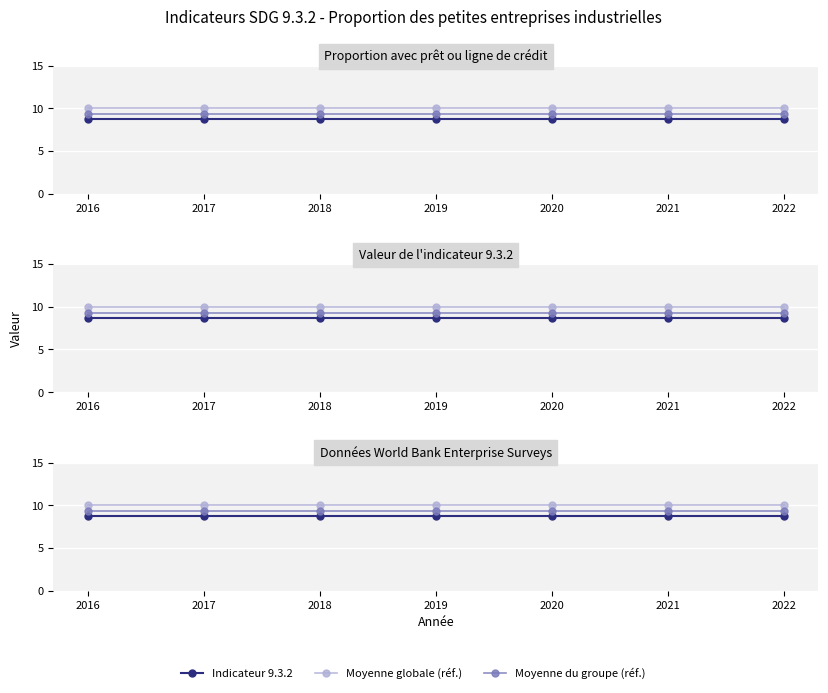

Read the Indicateur 9.3.2 value at 2022.

8.7